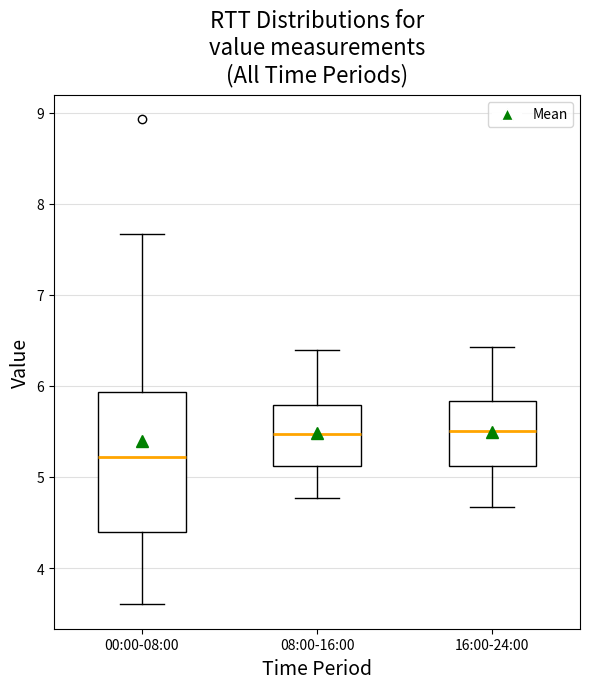

Where does the lower whisker of the box for 08:00-16:00 end on the y-axis? The values are not printed on the chart, so give them approximately, as read against the axis.

4.8